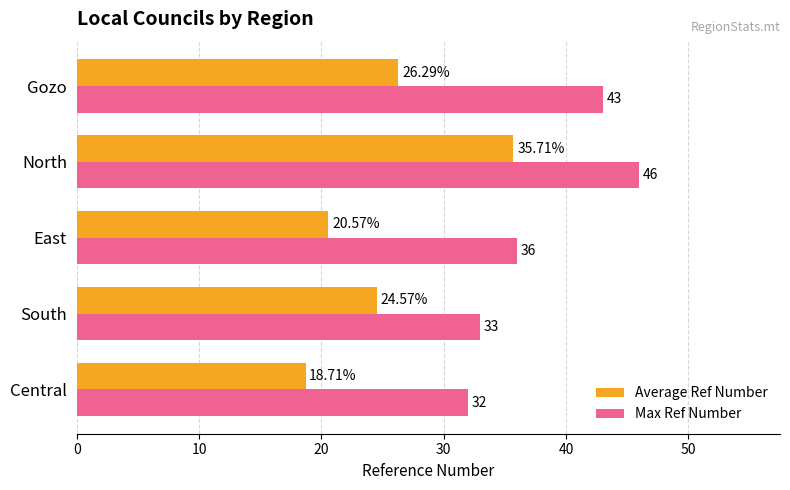

Where is Max Ref Number nearest to the value 39?

East